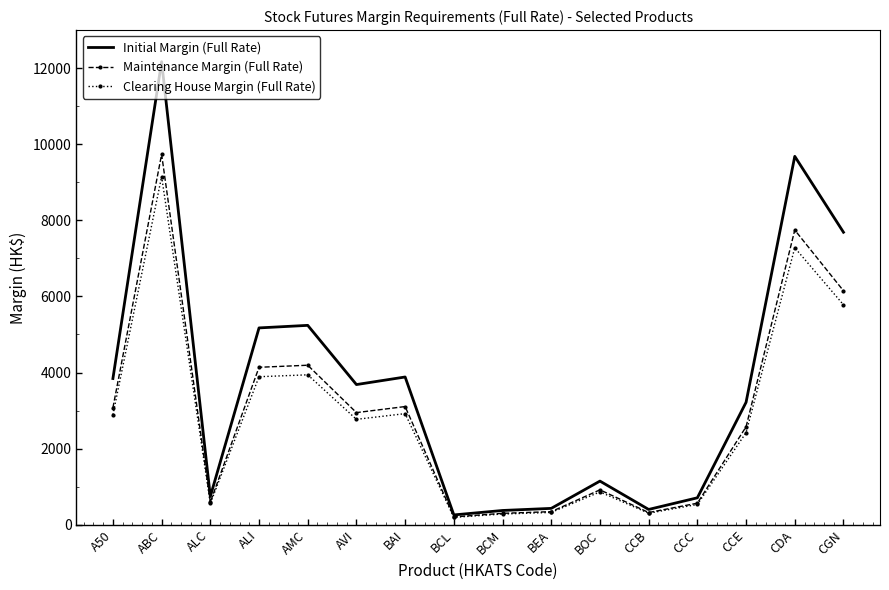

List the series in order of their peak value, highest first.

Initial Margin (Full Rate), Maintenance Margin (Full Rate), Clearing House Margin (Full Rate)